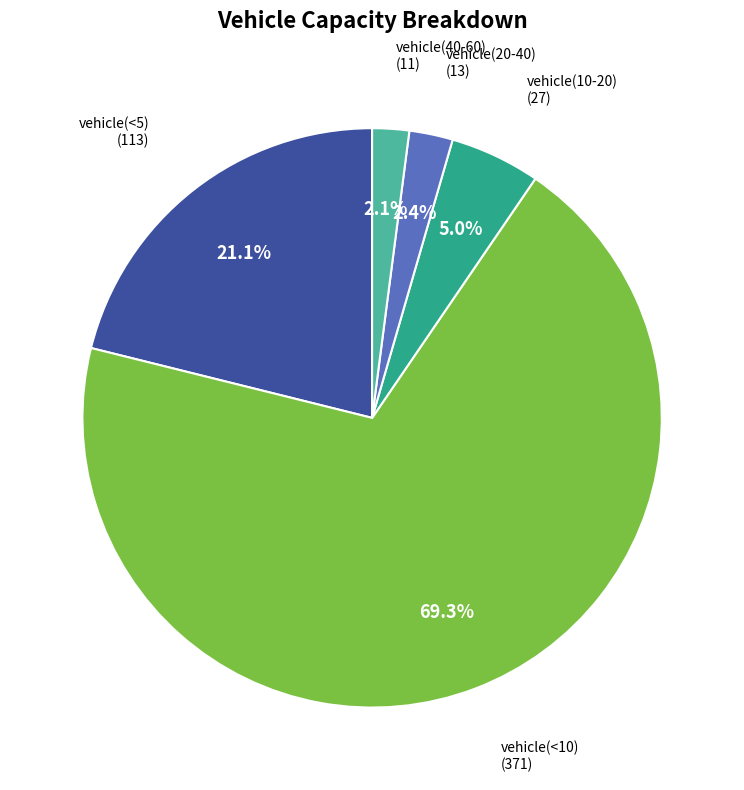

Is there a majority slice in this chart?

Yes